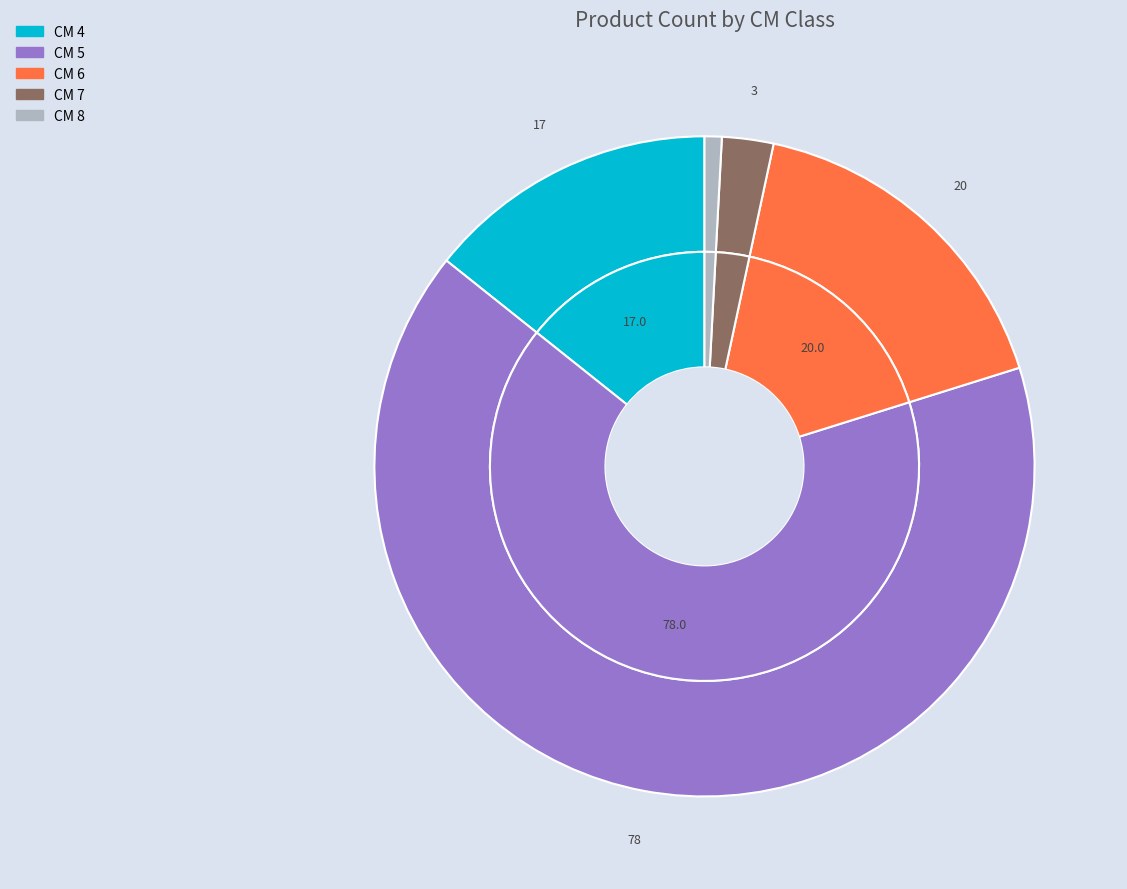

To the nearest percent, what is the combined percentage of 4 and 6?

31%